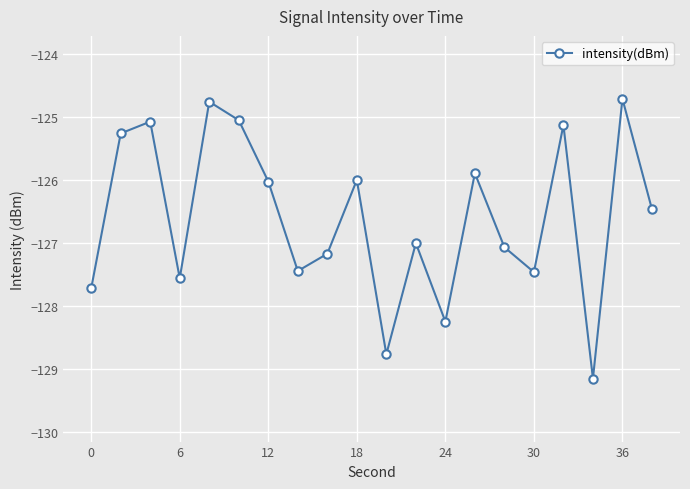

What is the value of the 7th point from the left?

-126.0